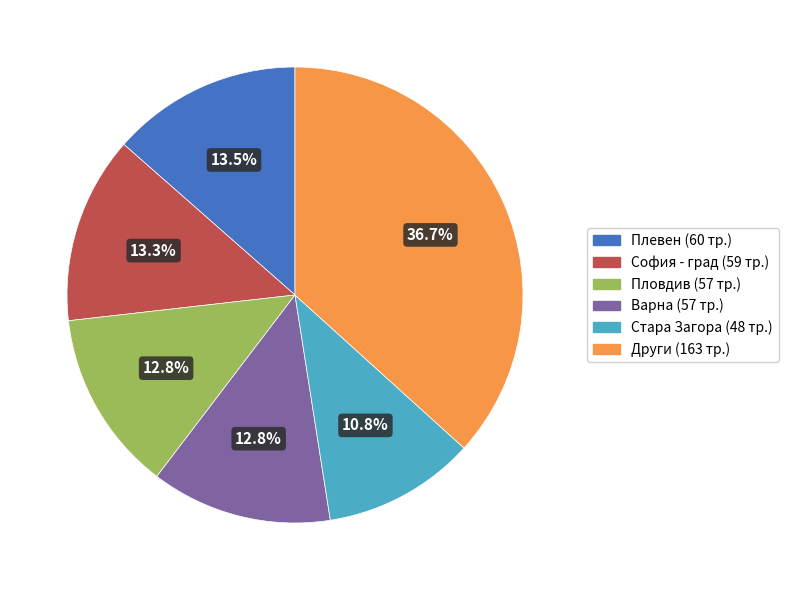

Is there any slice that represents more than half of the pie?

No